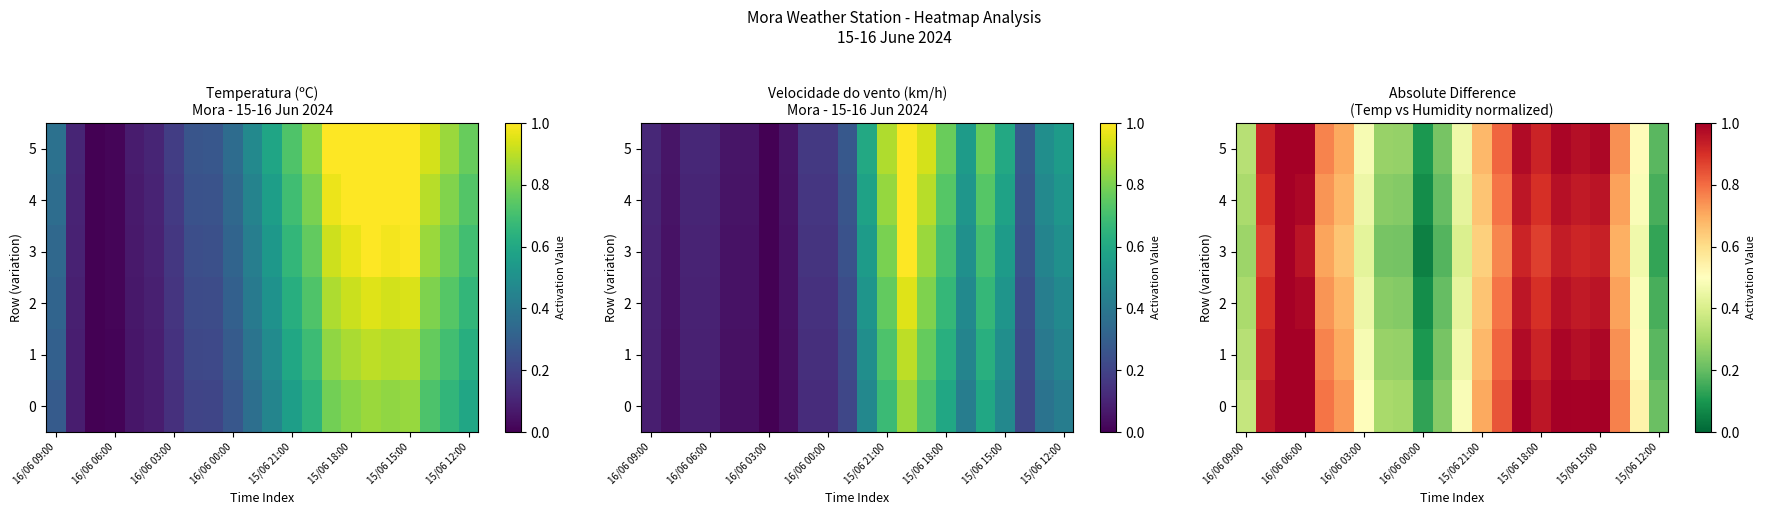

Which series has the largest range (max minus min)?

3